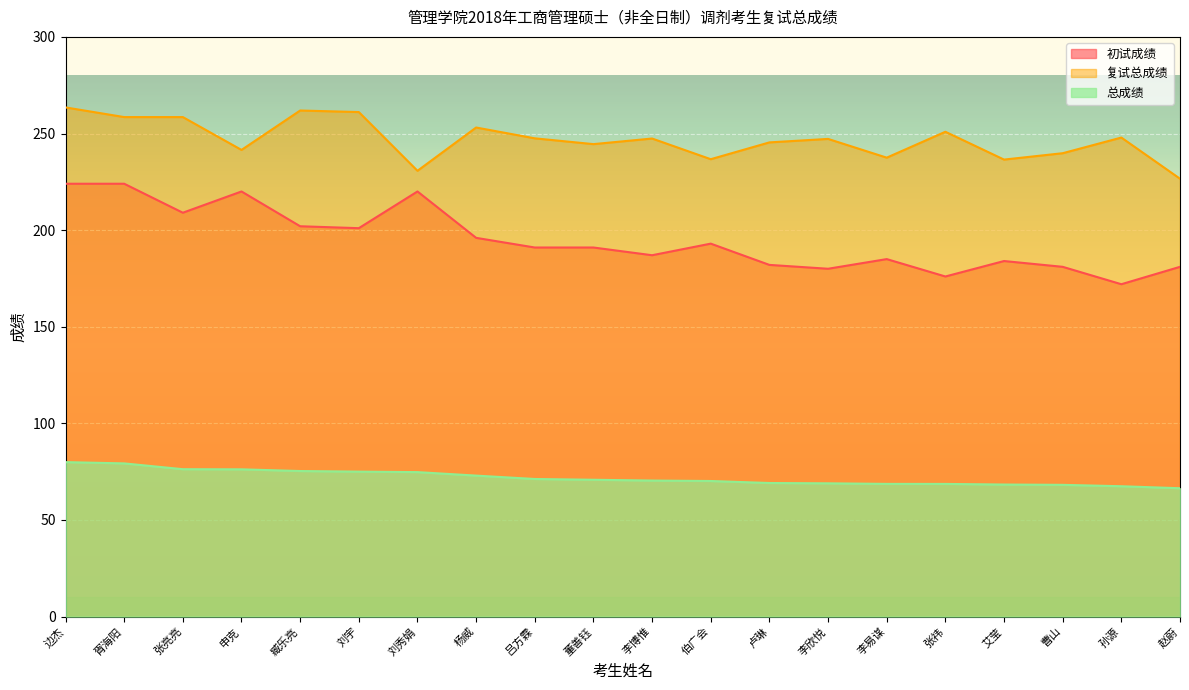

Which label corresponds to the smallest value in the chart?

赵蔚